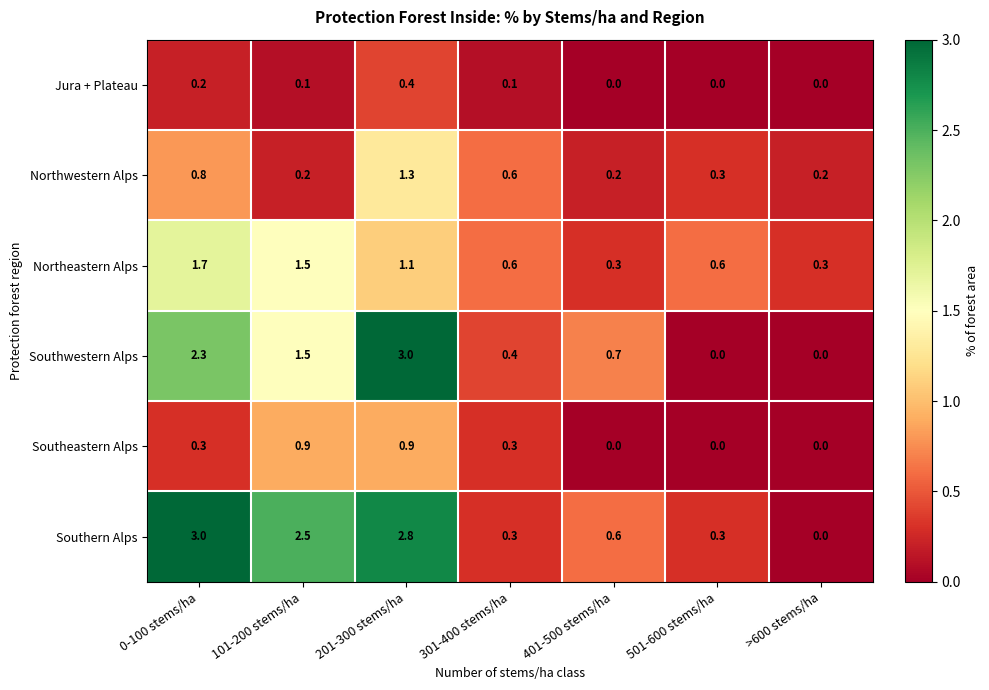

At which category is the sum across all series the highest?

201-300 stems/ha